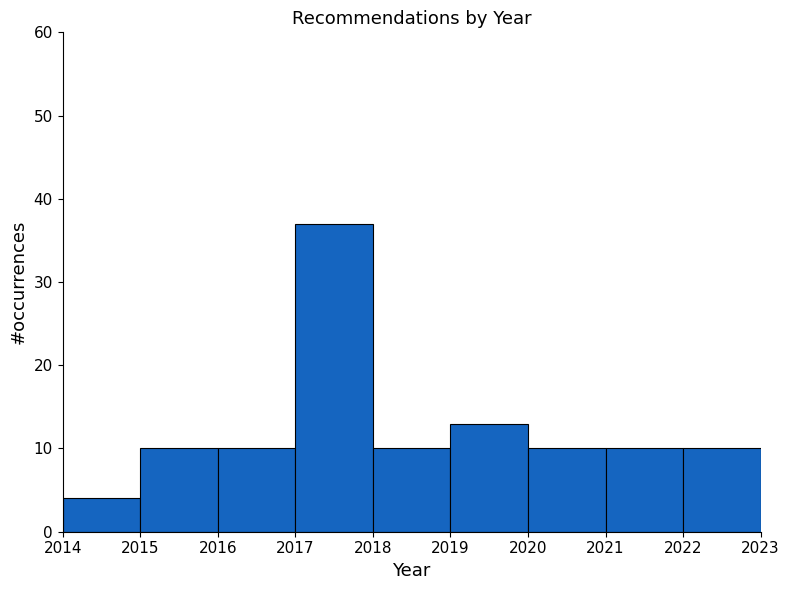

Reading left to right, transcribe all the data shown in this chart.

4	10	10	37	10	13	10	10	10